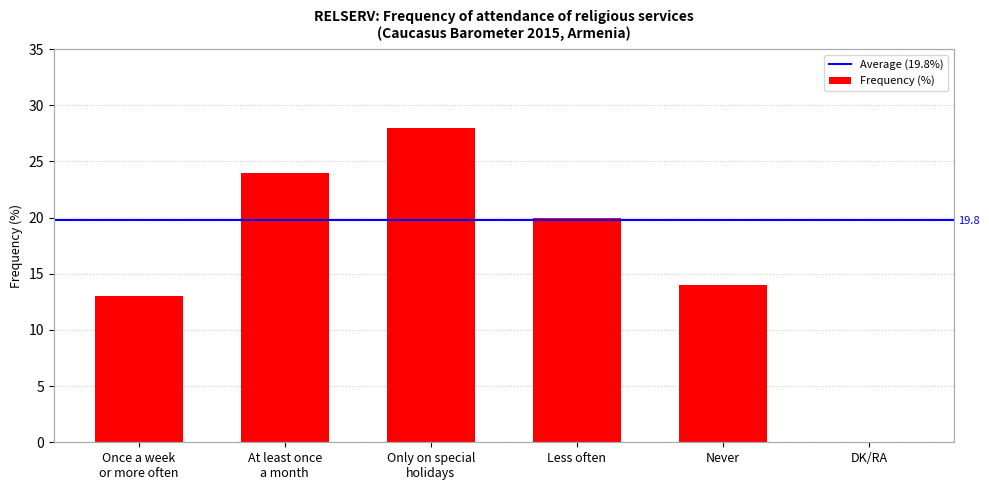

What is the sum of all values?

99